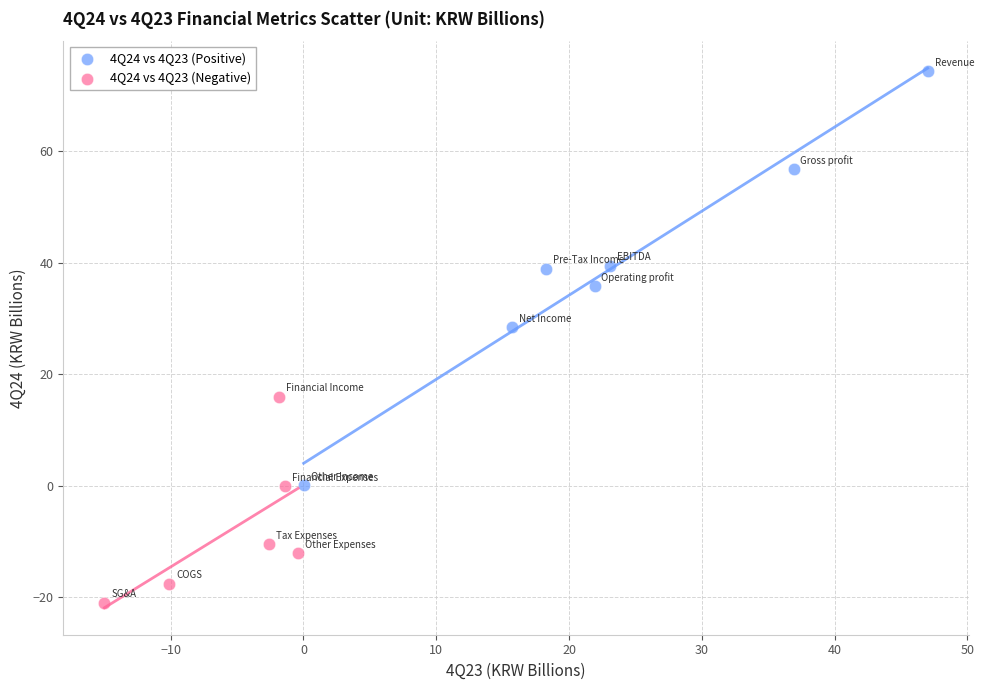

Which series reaches the maximum Y coordinate?

4Q24 vs 4Q23 (Positive)